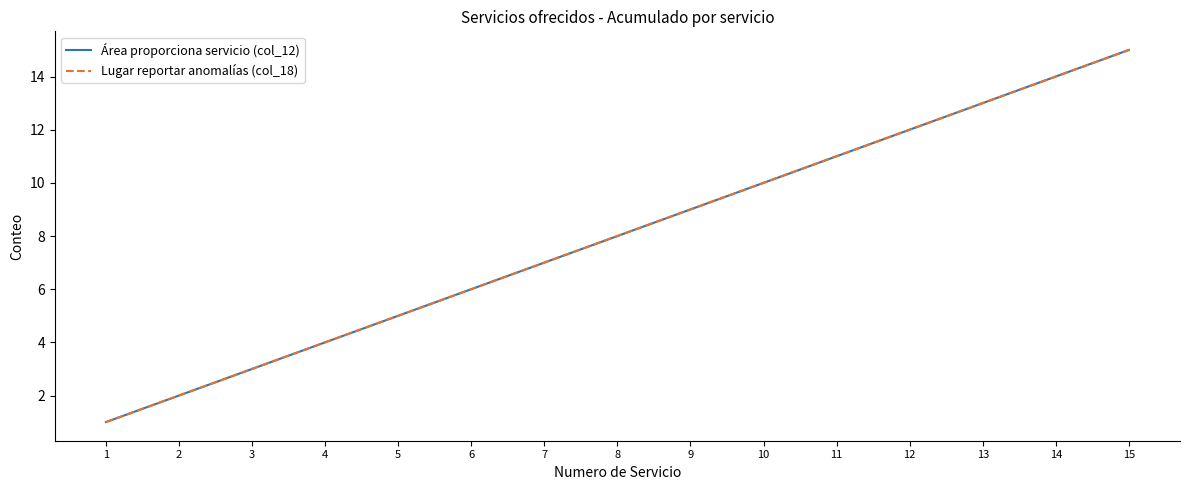

Is this an area chart (filled region under the line)?

No